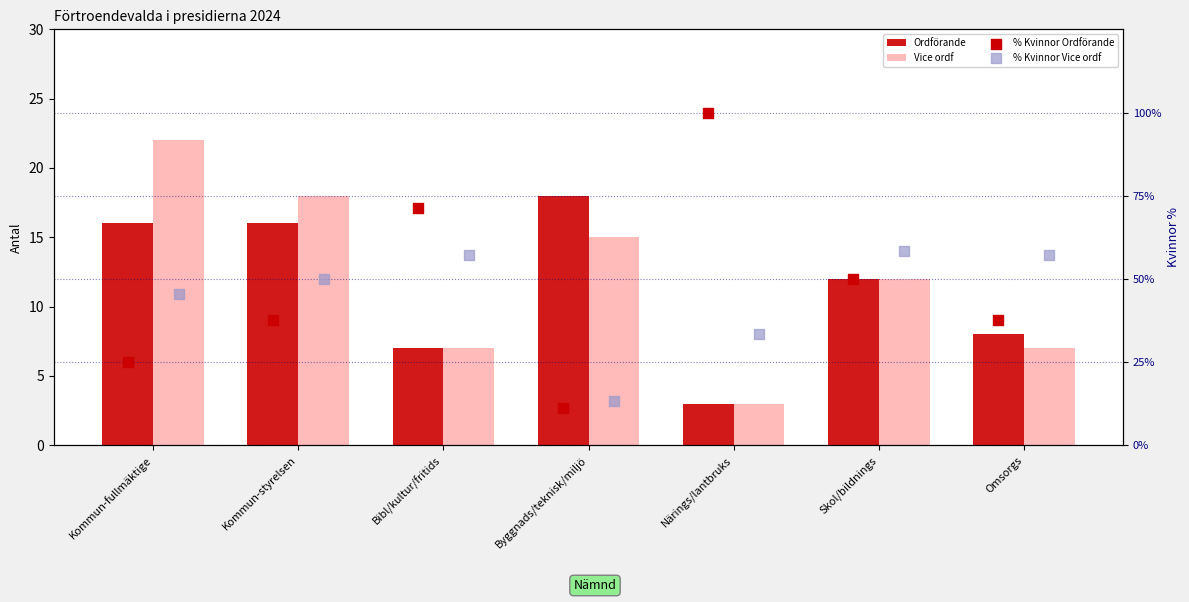

Which series contains the lowest Y value?

Ordförande